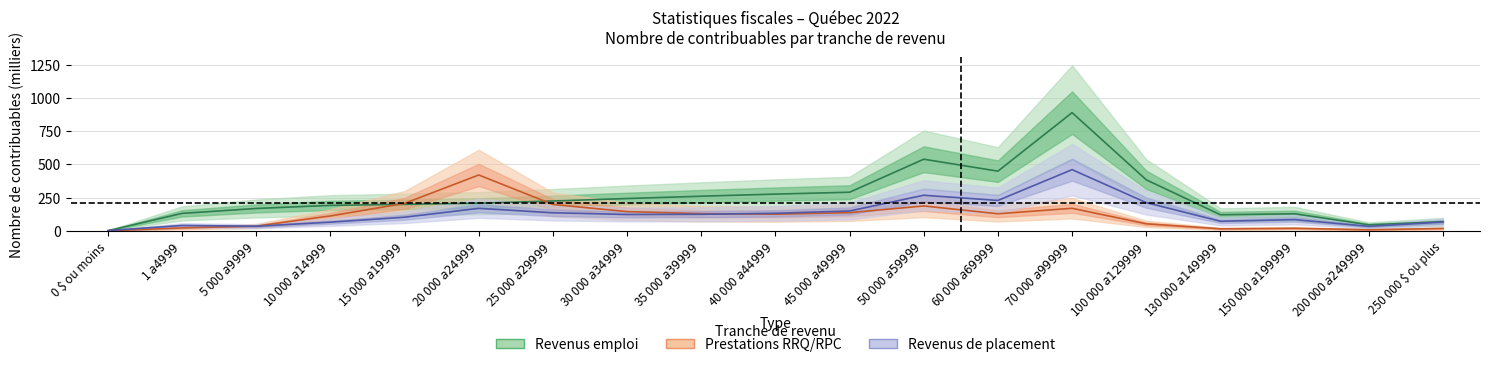

True or false: Revenus de placement has a value of 96.3 at 10 000 $ a 14 999 $.

False